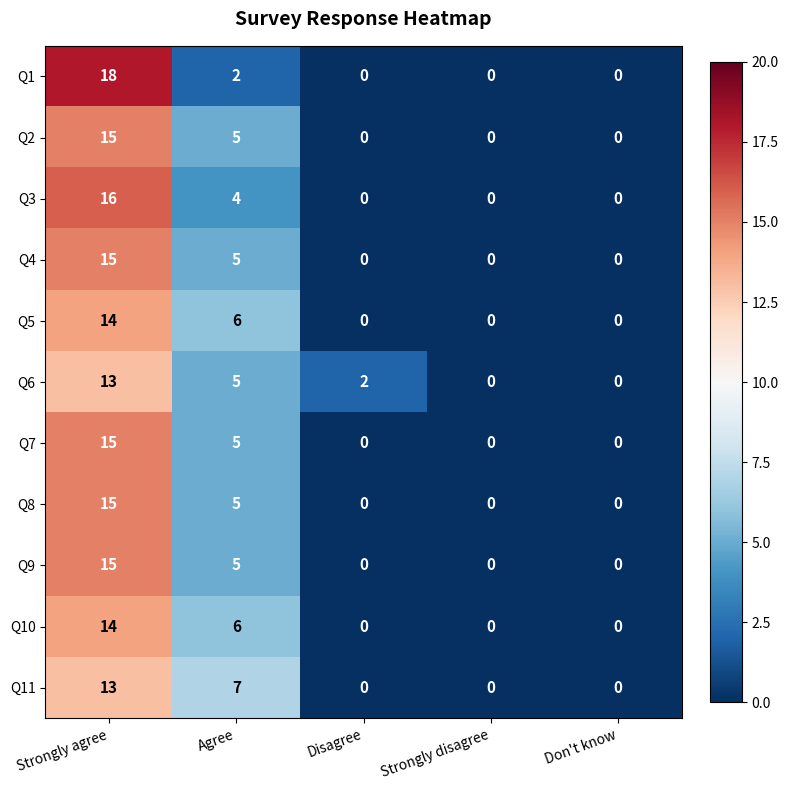

Count the Q11 values in the range 0 to 7.

4